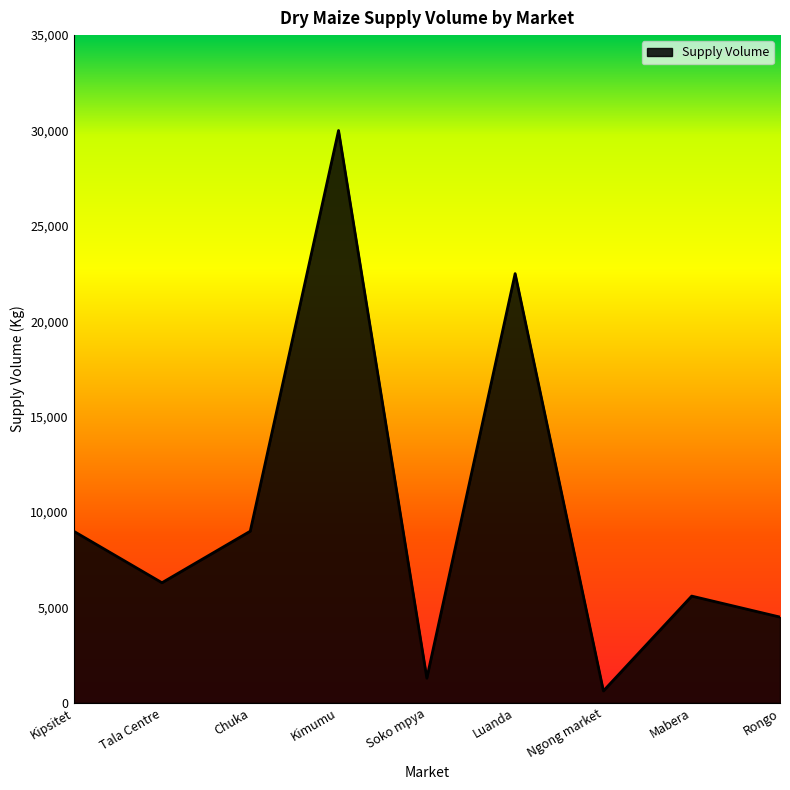

What is the change in value from Kipsitet to Soko mpya?

-7700